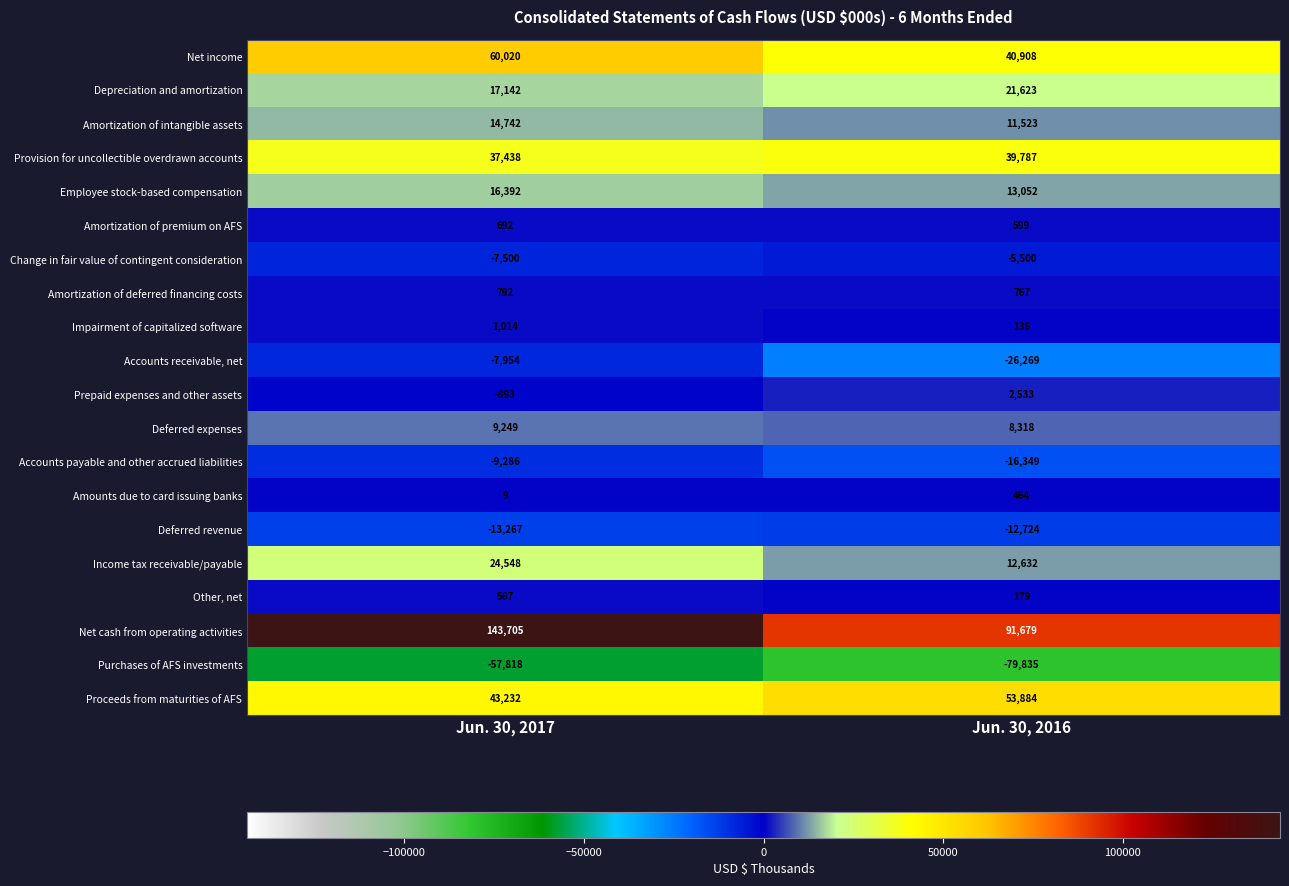

Which series has the largest range (max minus min)?

Net cash from operating activities